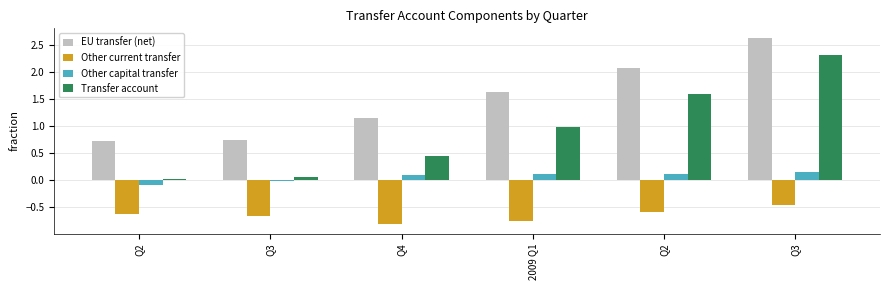

What is the spread (max minus min) of values at Q4?

2.0